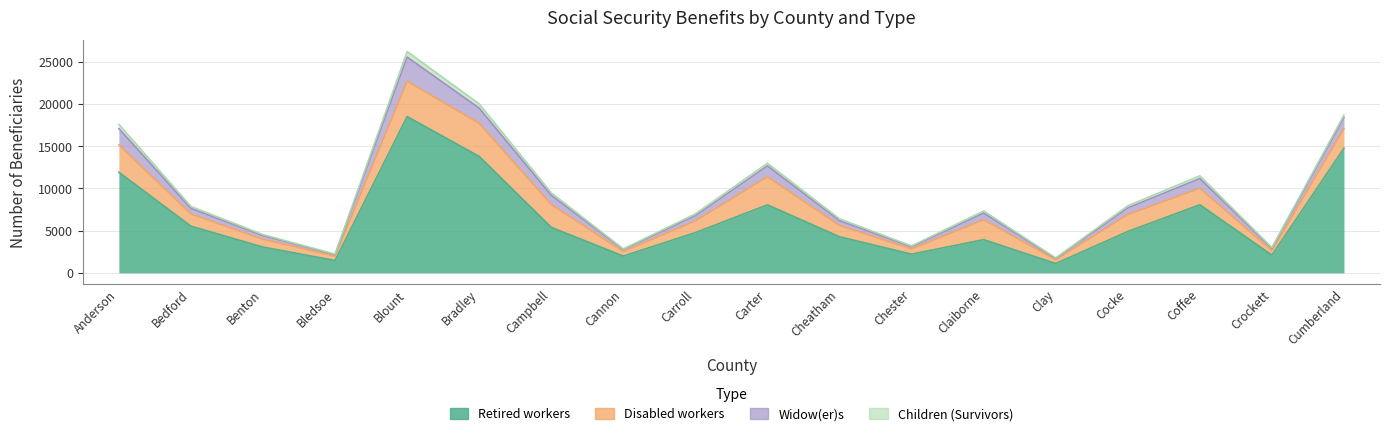

Does the chart have visible grid lines?

Yes